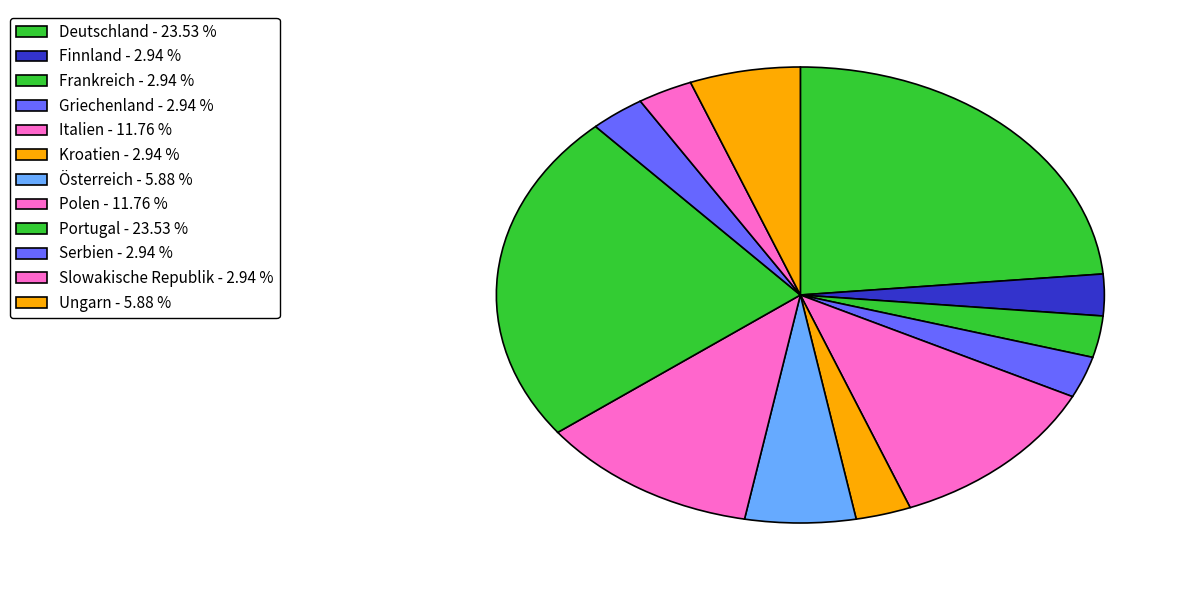

The Italien slice represents 18% of the pie. True or false?

False